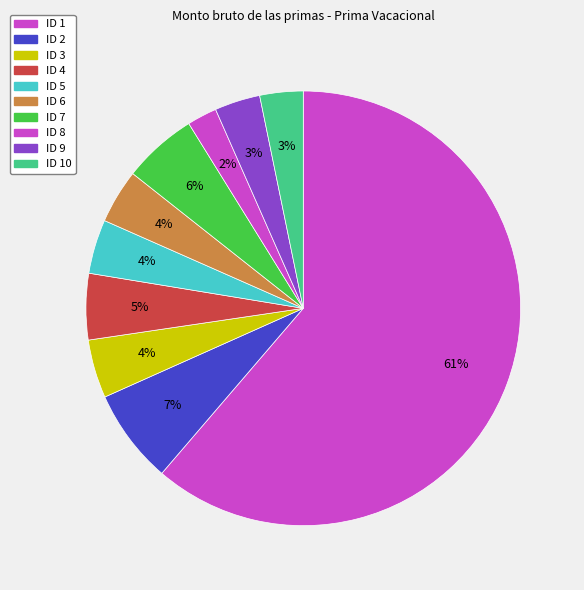

What is the change in value from ID 1 to ID 8?

-21853.0